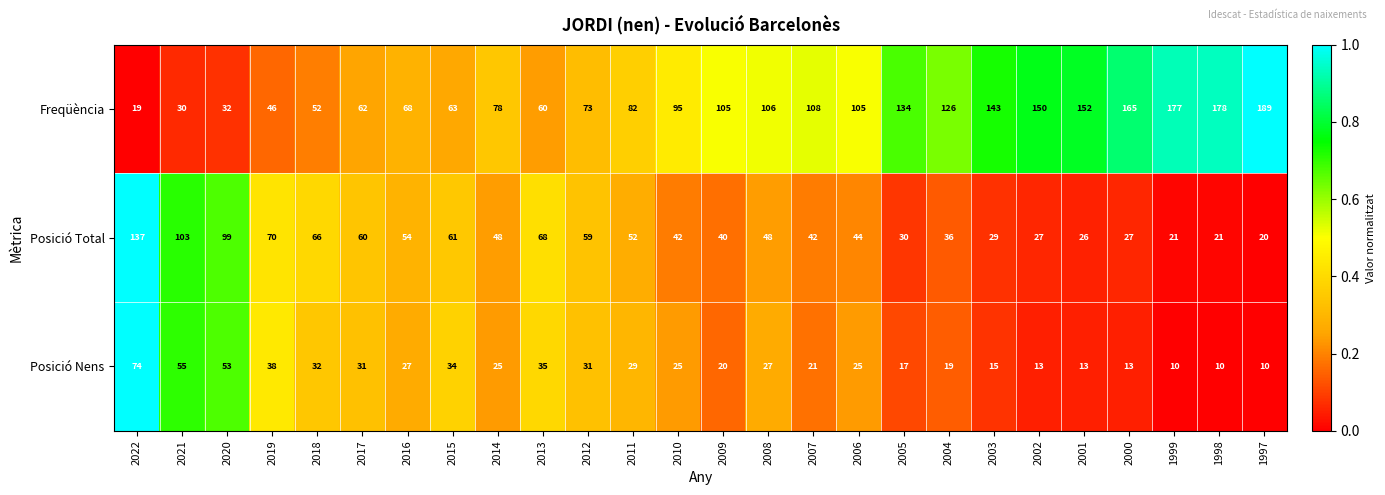

What is the difference between the highest and lowest values at 2002?

137